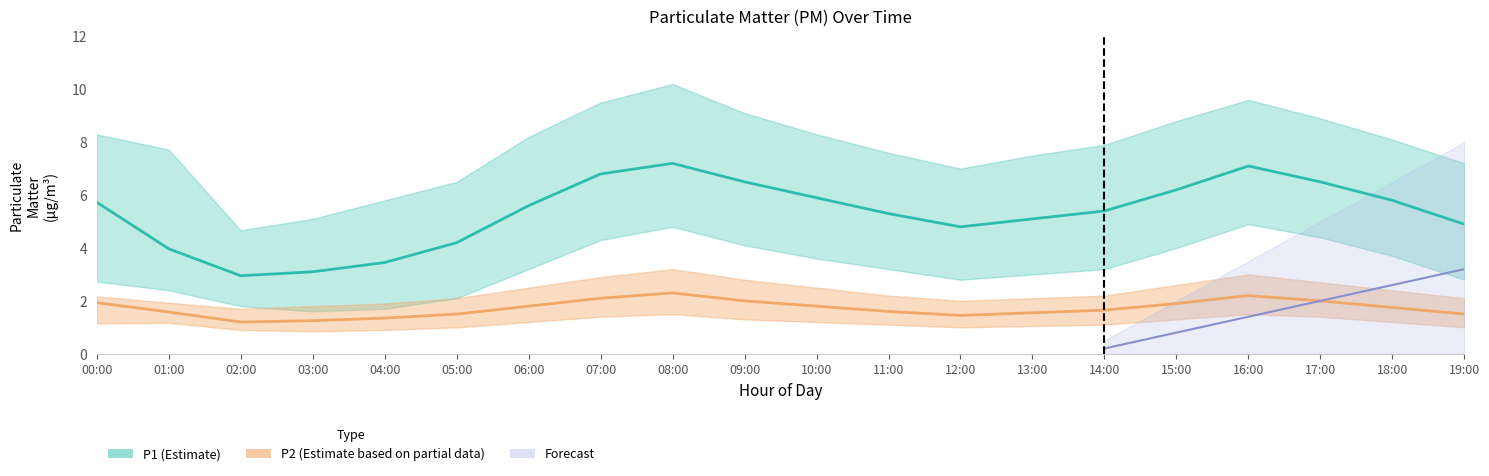

Which category has the highest value across all series?

08:00